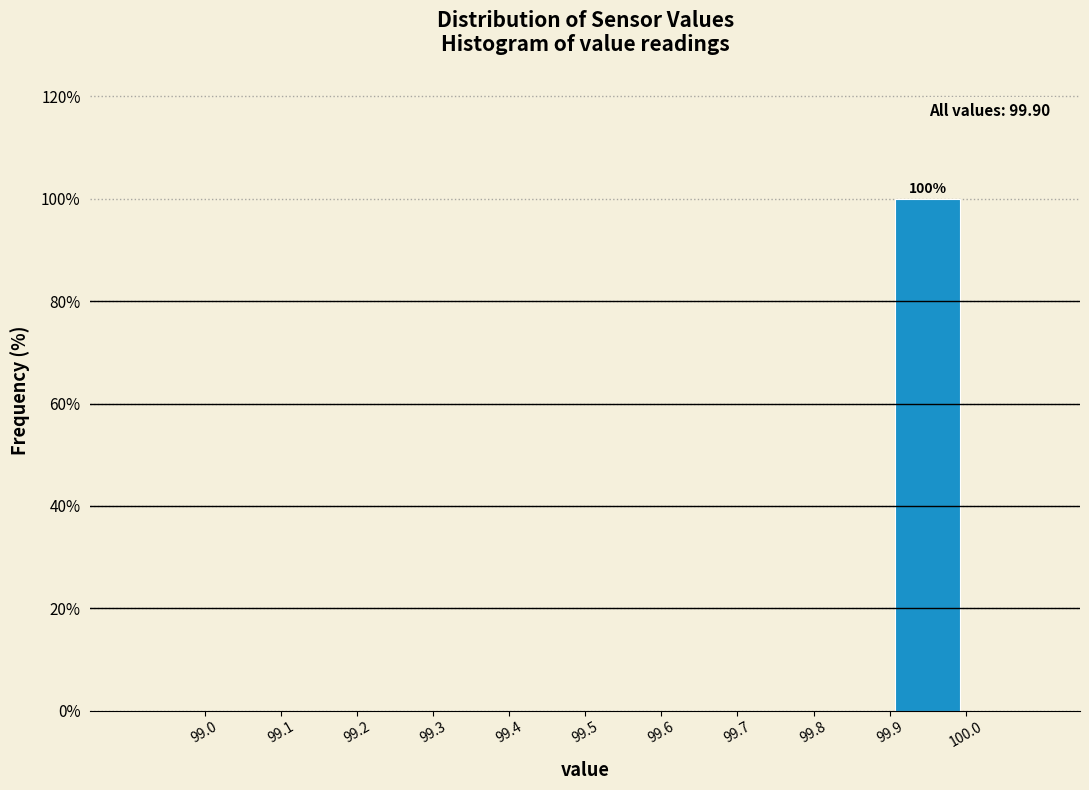

Which range on the x-axis has the tallest bar?

99.9 to 100.0